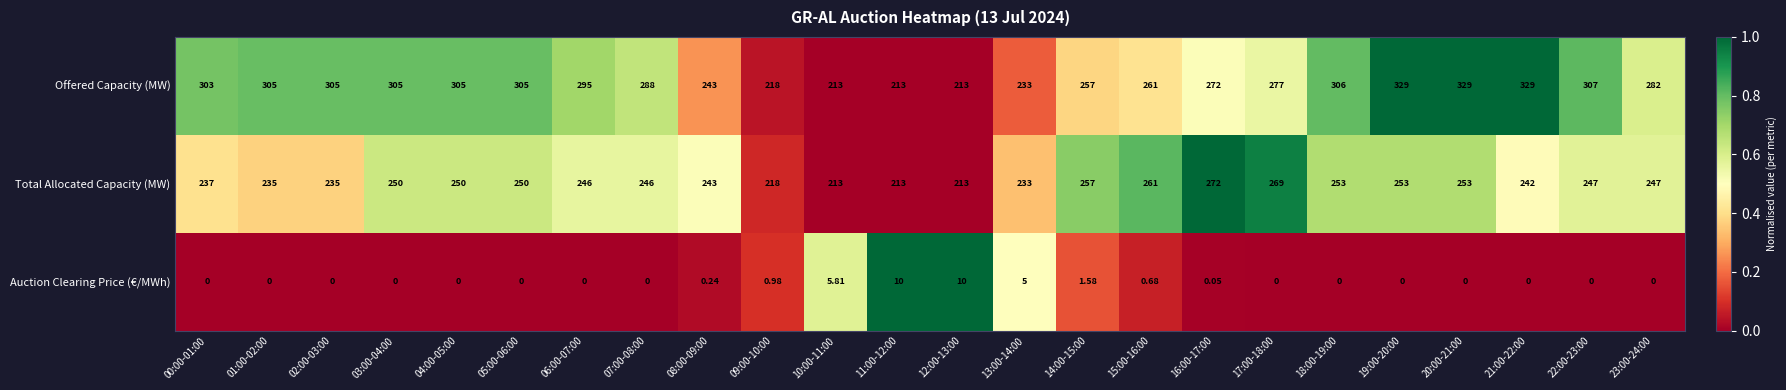

Which series has the largest range (max minus min)?

Offered Capacity (MW)